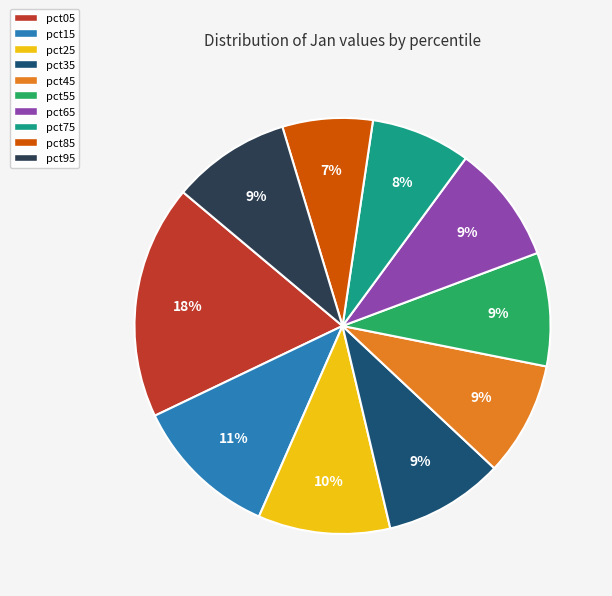

To the nearest percent, what is the average slice percentage?

10%